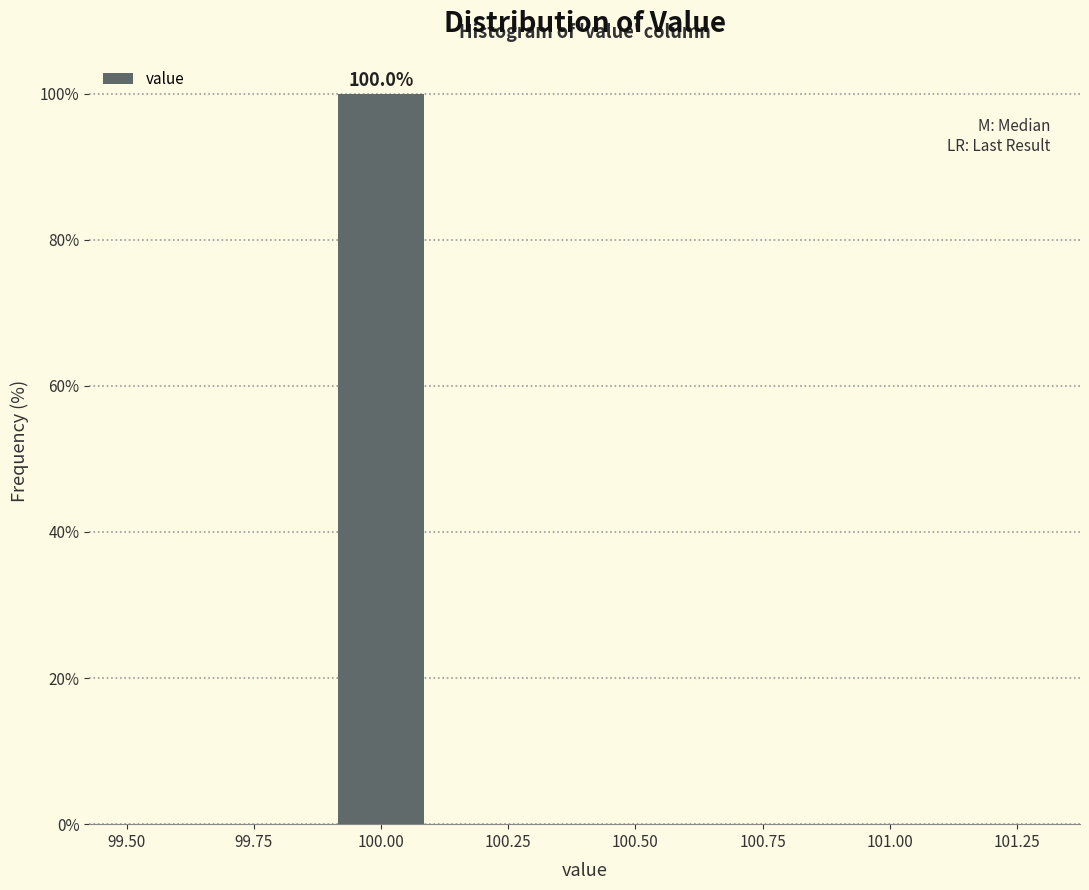

Over which range of the x-axis is the bar tallest?

99.9 to 100.1